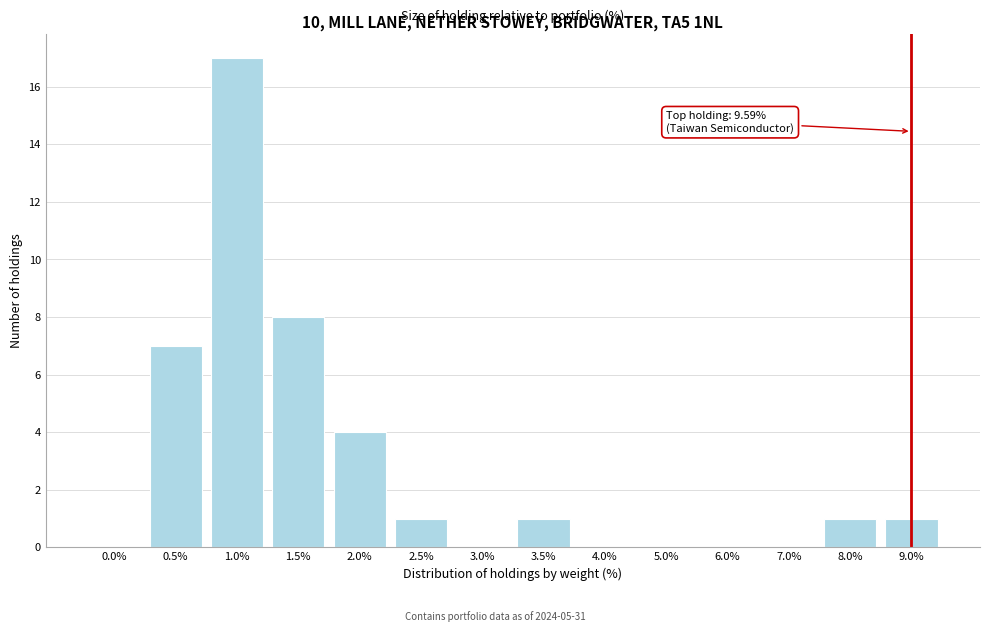

Reading left to right, extract all data points from this chart.

0.0%=0	0.5%=7	1.0%=17	1.5%=8	2.0%=4	2.5%=1	3.0%=0	3.5%=1	4.0%=0	5.0%=0	6.0%=0	7.0%=0	8.0%=1	9.0%=1